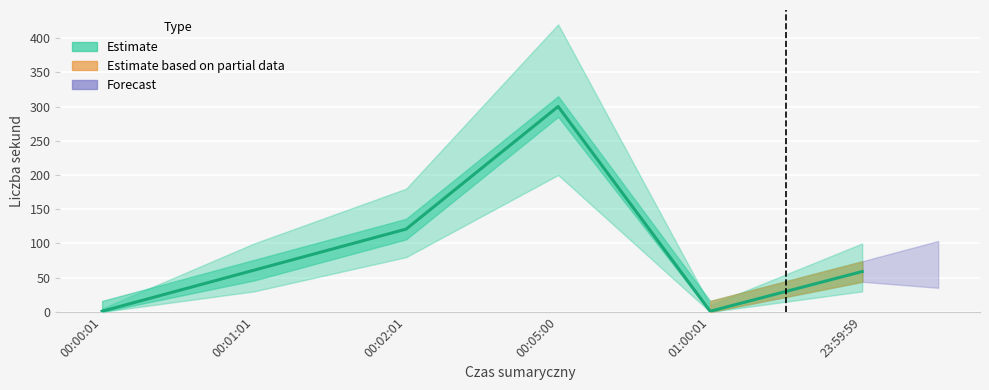

What is the maximum value shown in the chart?

300